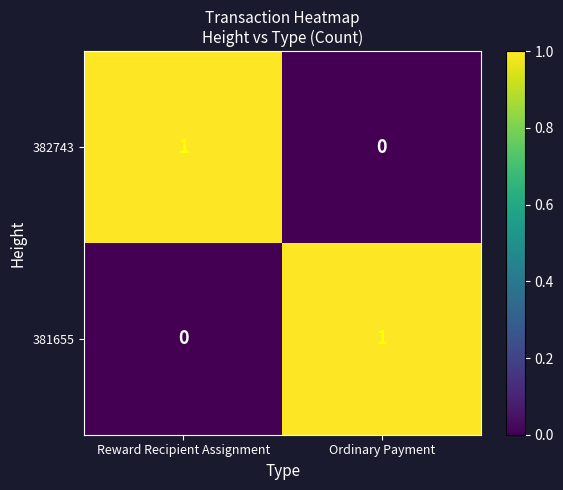

How many series are shown in this chart?

2